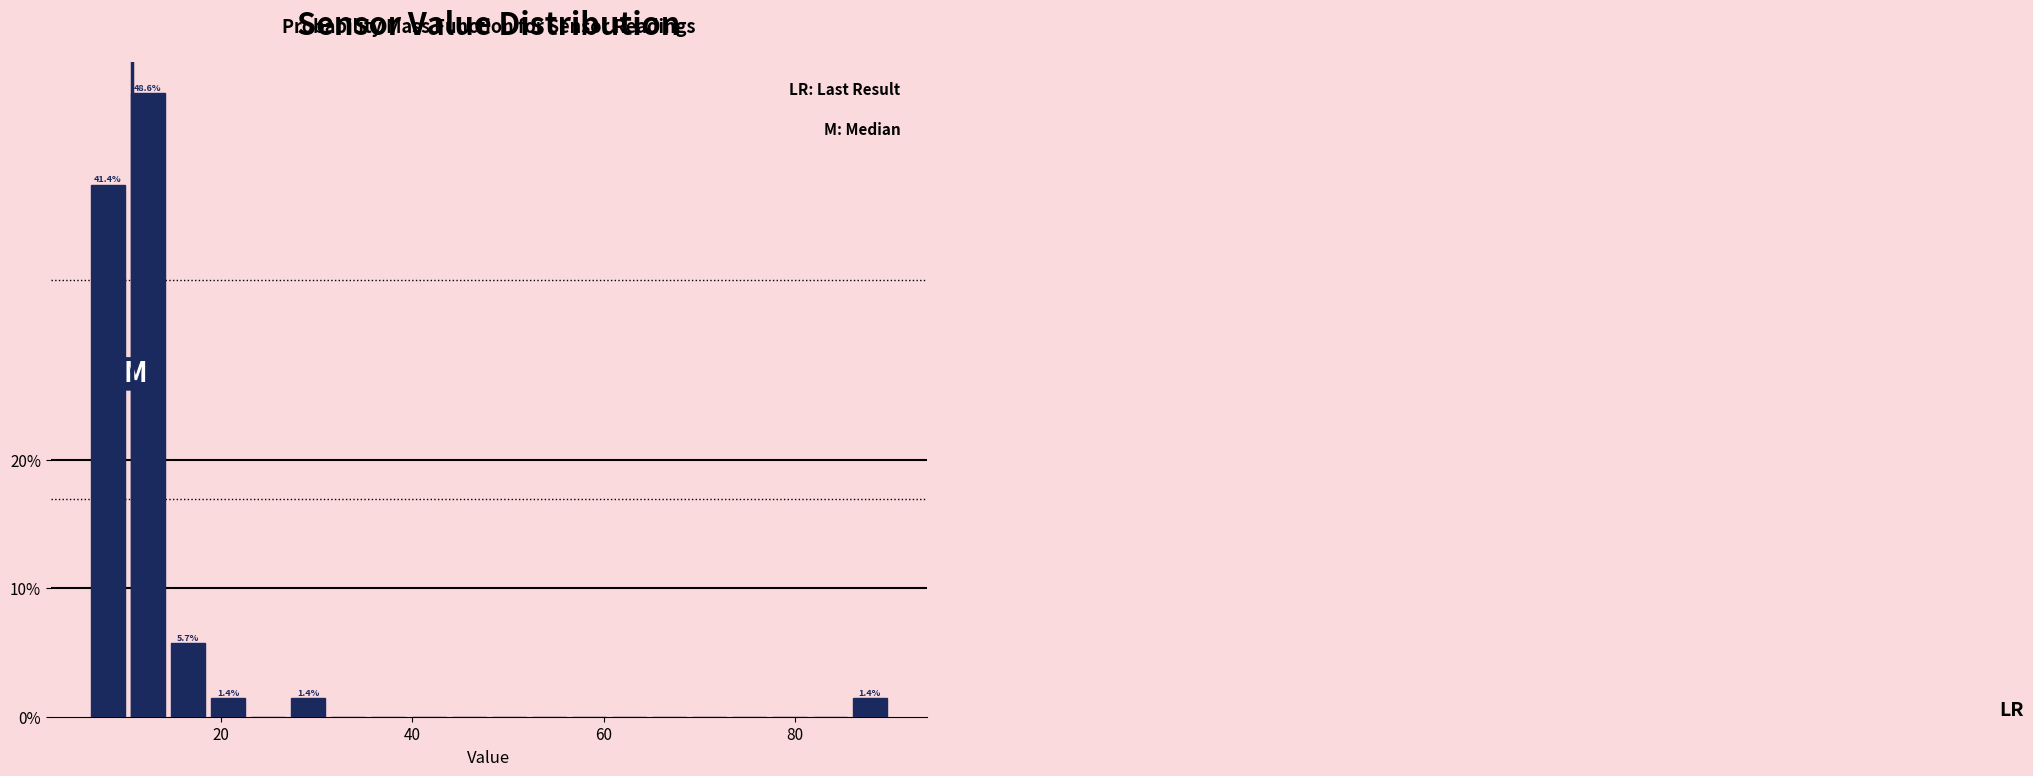

Around what value on the x-axis is the tallest bar? Give the approximate position of its centre, as read against the axis.

12